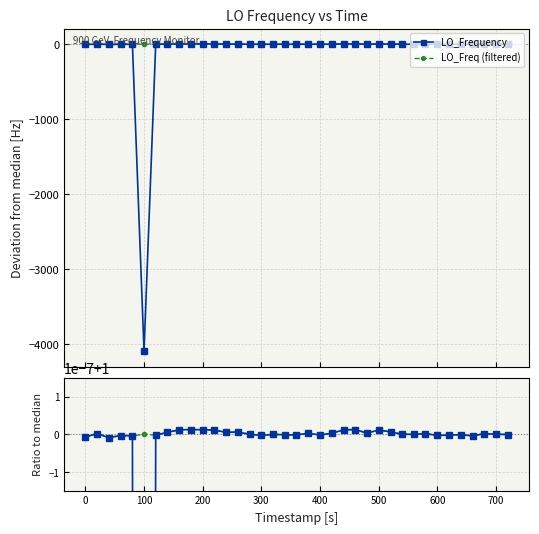

What is the average value of the LO_Frequency series?

-110.1